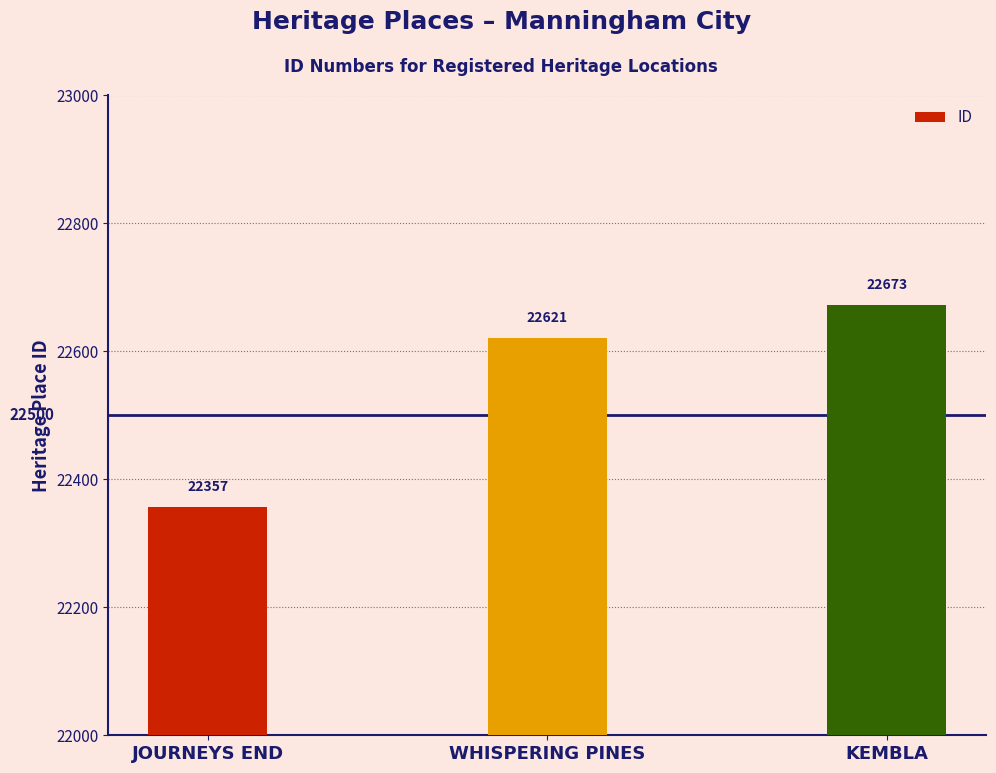

Approximately how many times larger is the value at WHISPERING PINES compared to KEMBLA?

1.0